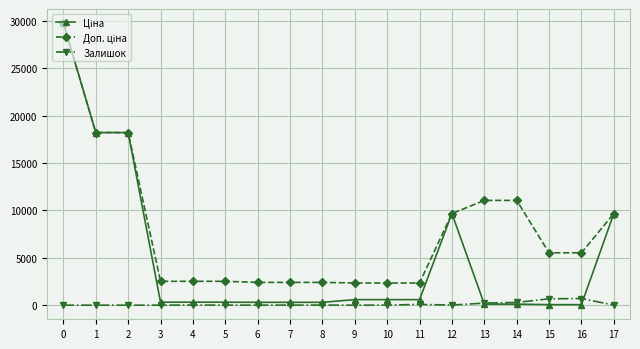

What is the greatest value displayed?

29761.5